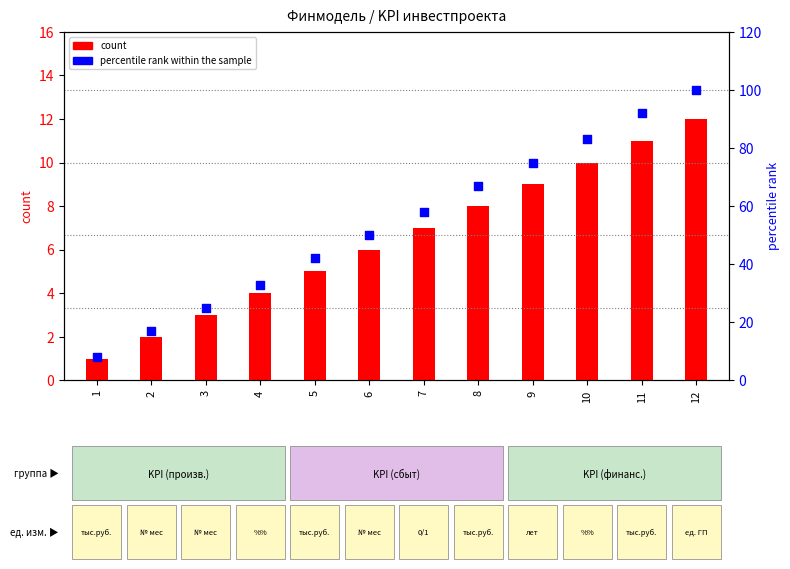

Which series has the widest spread of Y values?

percentile rank within the sample